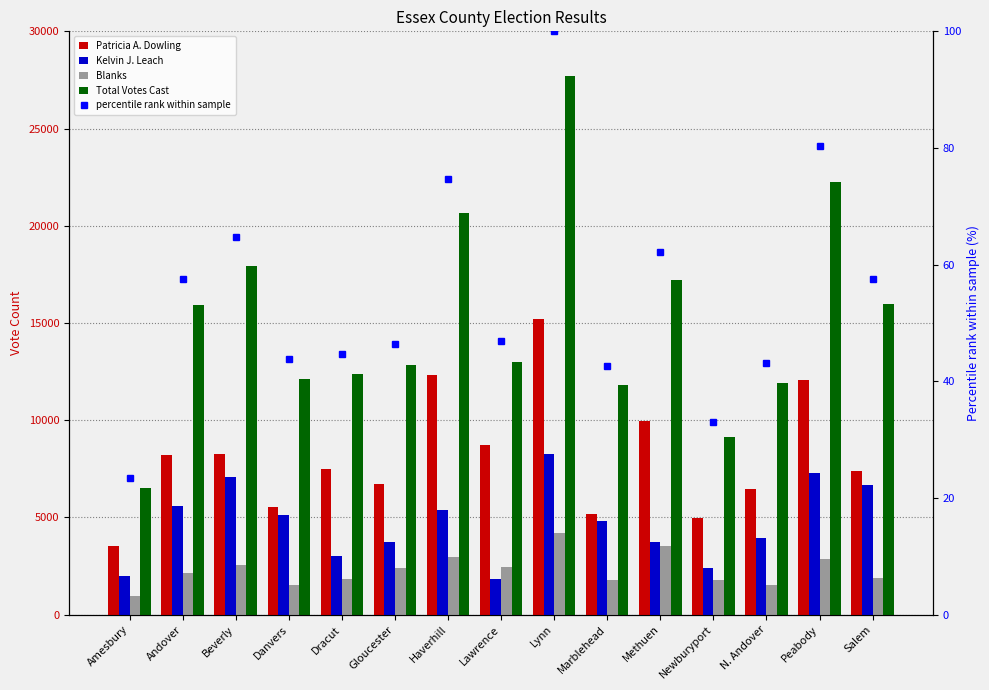

How many data points does each series have?

15